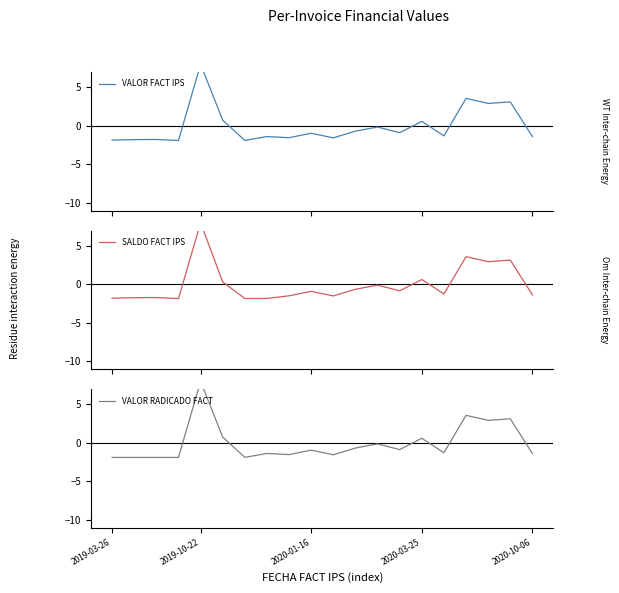

True or false: VALOR FACT IPS and SALDO FACT IPS cross at least once.

True